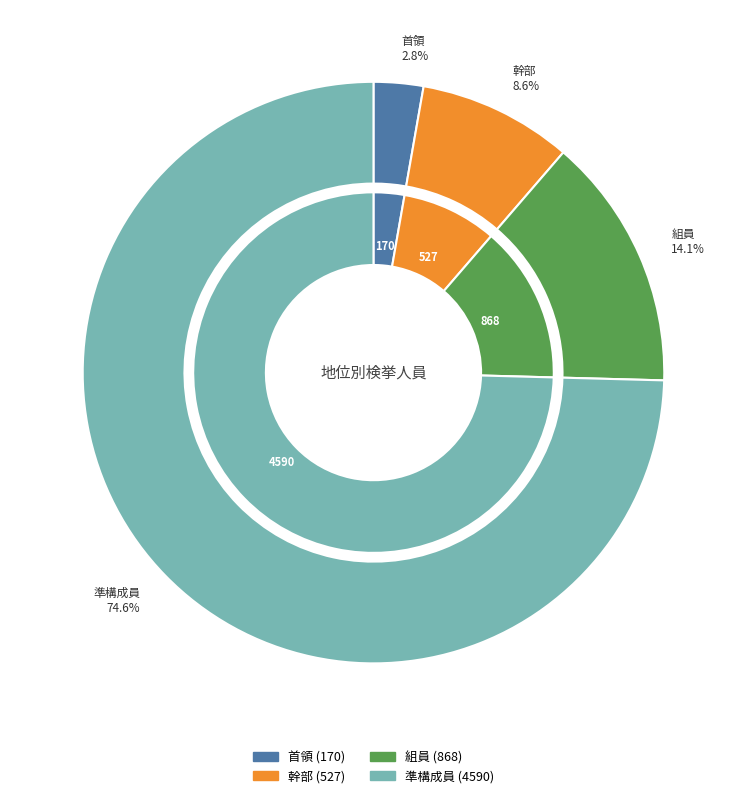

Which category has the smallest portion of the pie?

首領